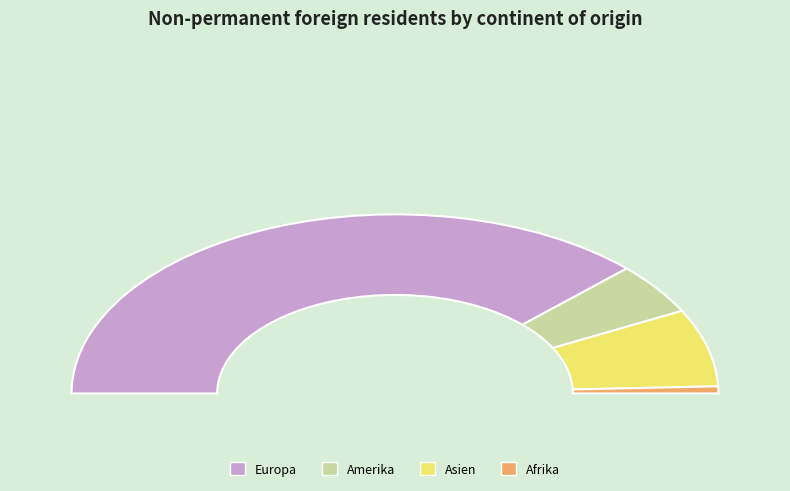

What is the change in value from Europa to Asien?

-145